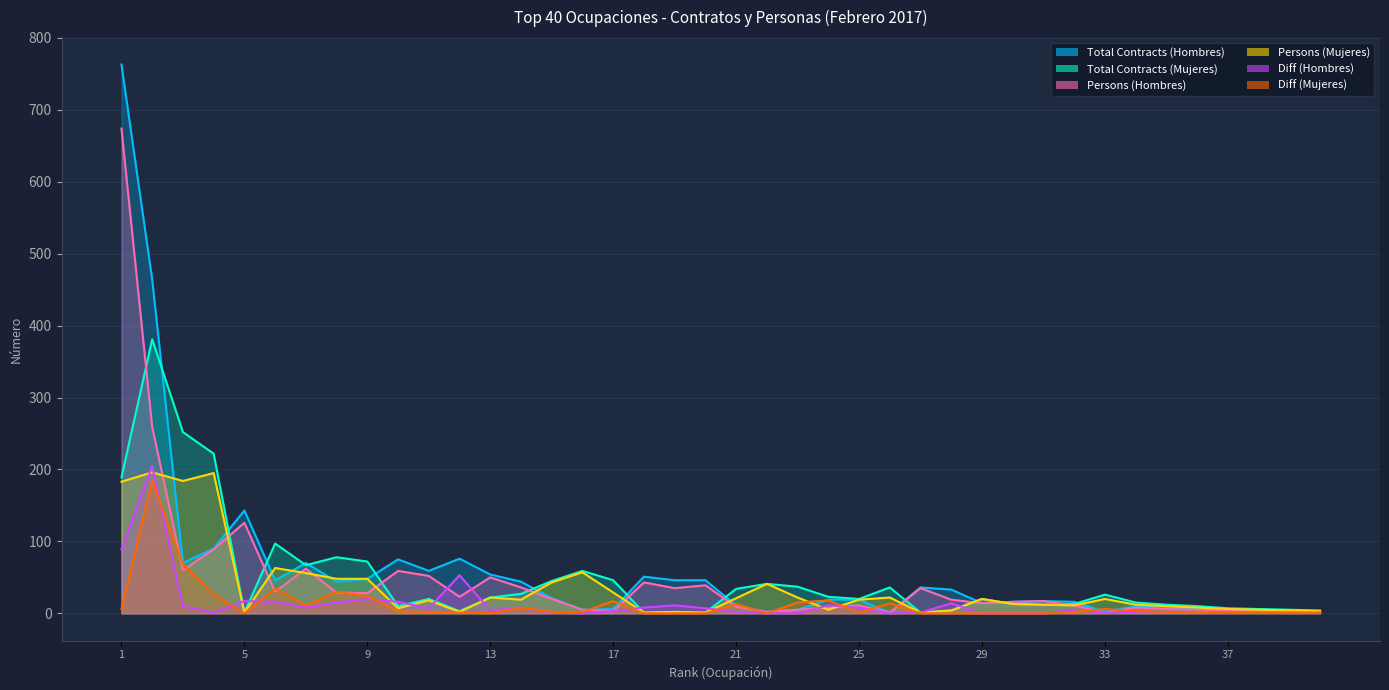

At which label does Total Contracts (Mujeres) first exceed 20?

1